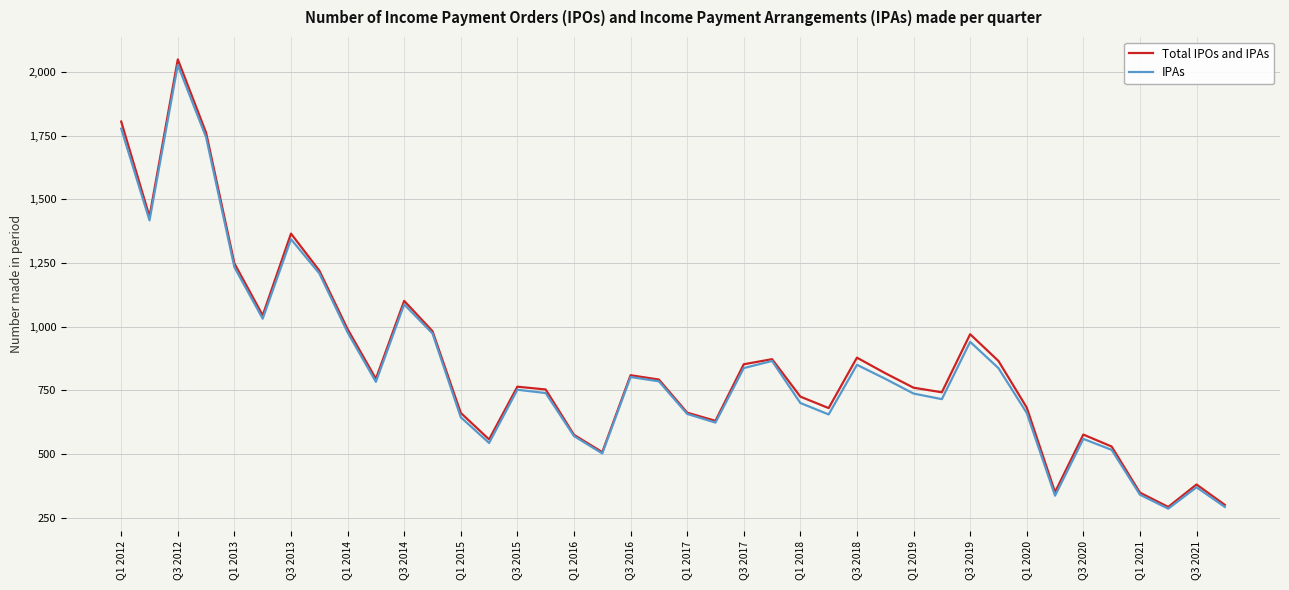

List the series in order of their peak value, lowest first.

IPAs, Total IPOs and IPAs